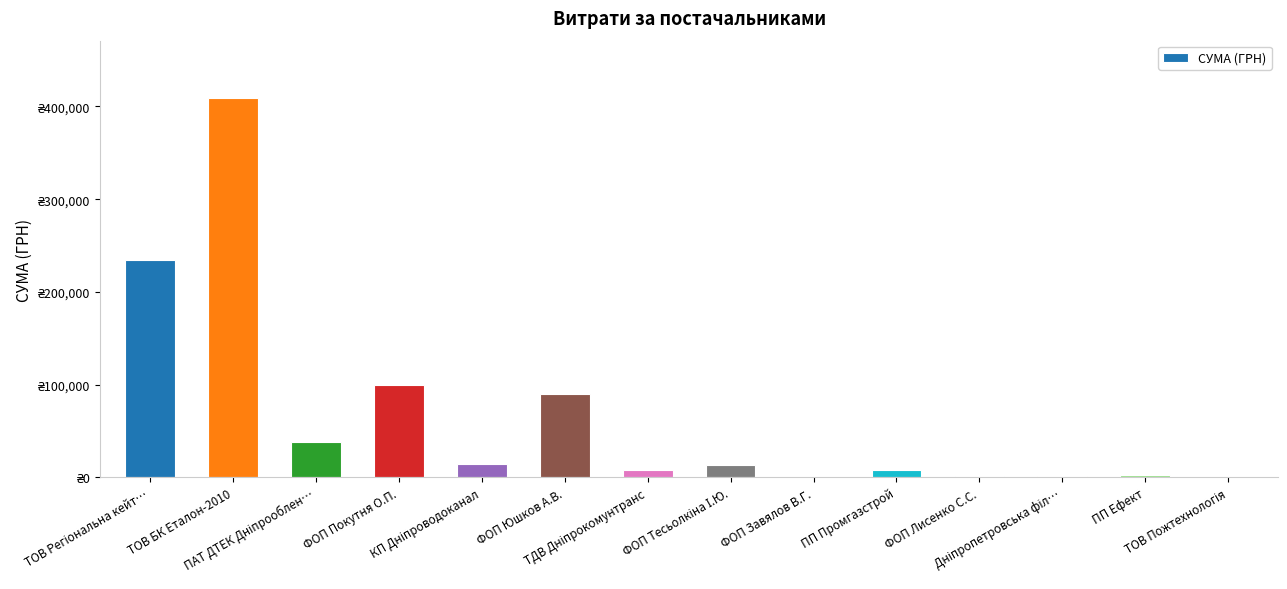

Are the bars grouped side by side (vs. stacked)?

No